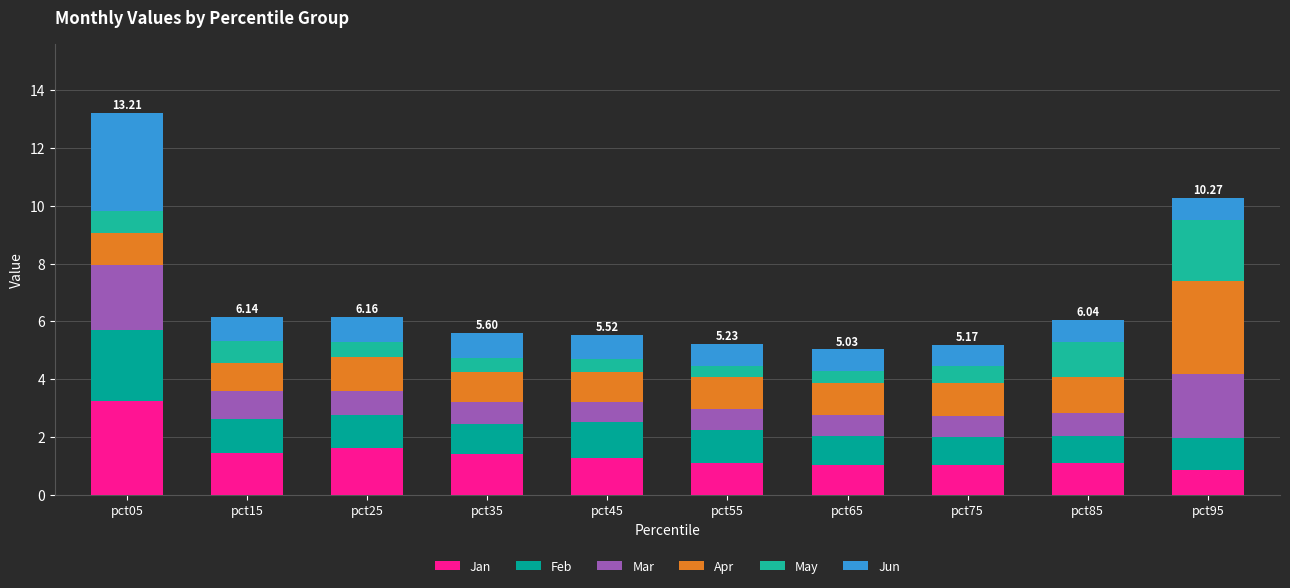

What is the difference between the maximum and second lowest values in the May series?

1.7